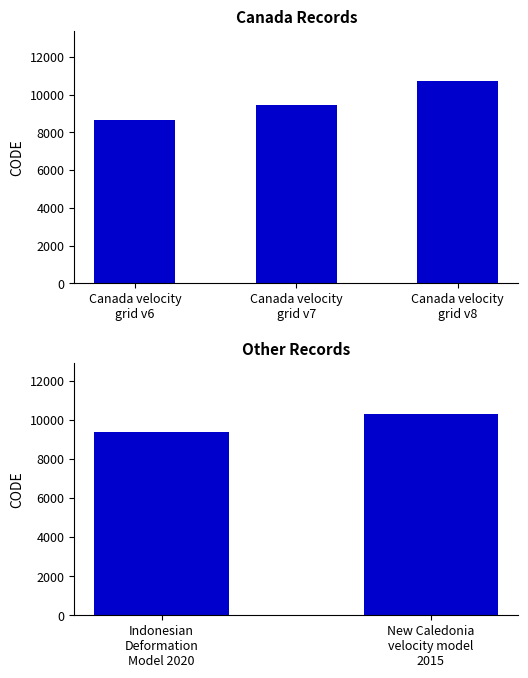

Approximately how many times larger is the value at New Caledonia velocity model 2015 compared to Indonesian Deformation Model 2020?

1.1